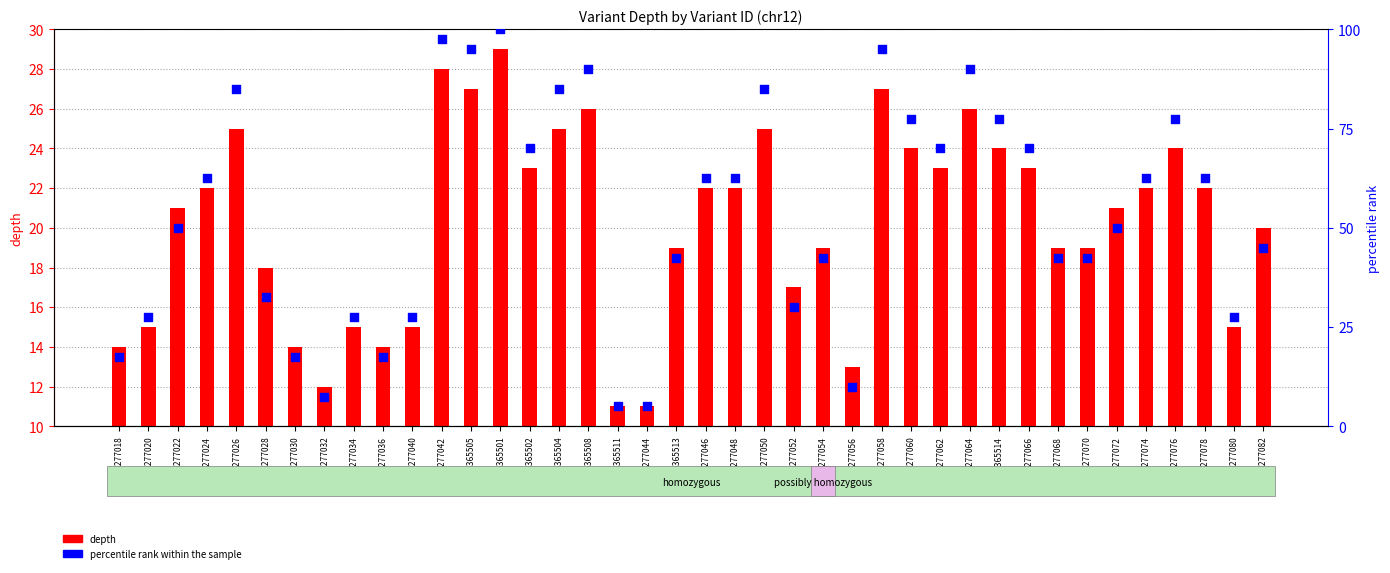

Which series has the largest Y range (max minus min)?

percentile rank within the sample